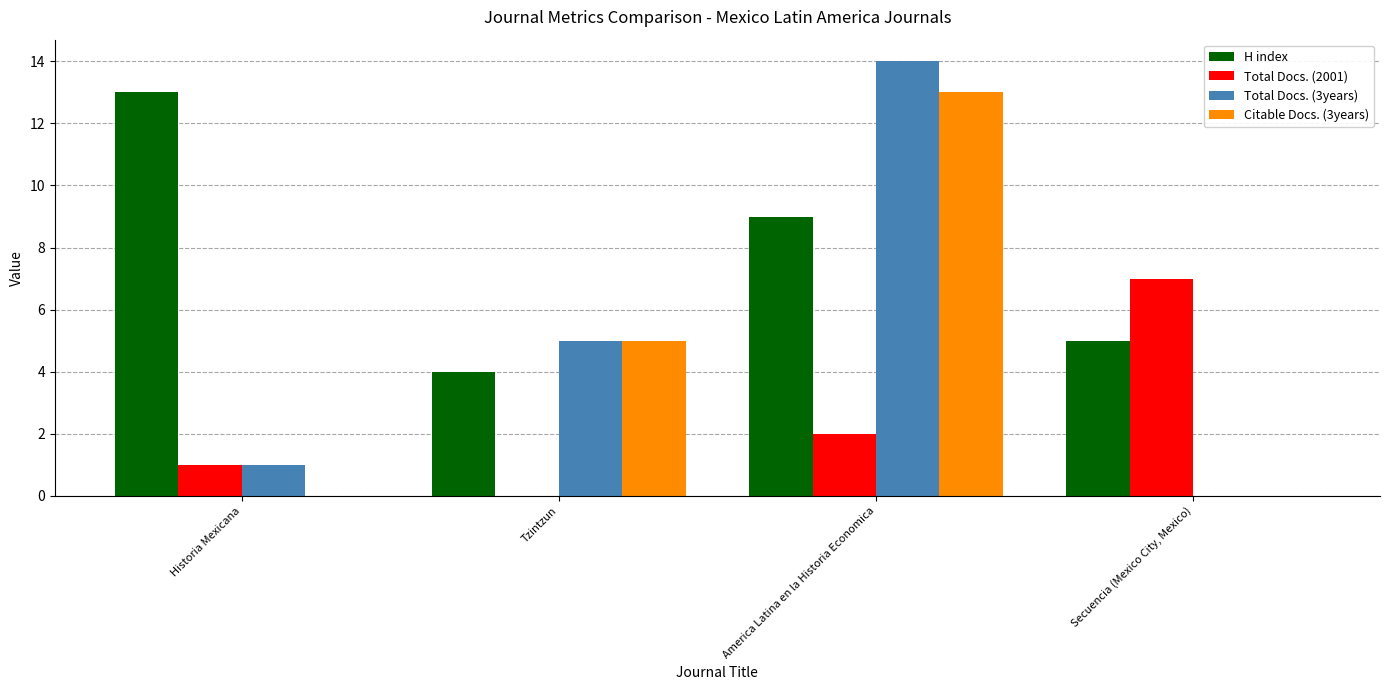

Between Historia Mexicana and Tzintzun, which series saw the biggest shift?

H index